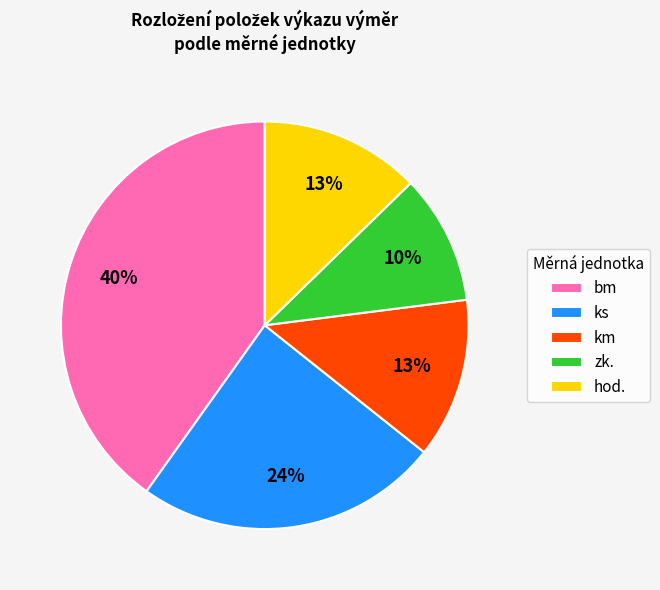

To the nearest percent, what percentage of the pie is ks?

24%